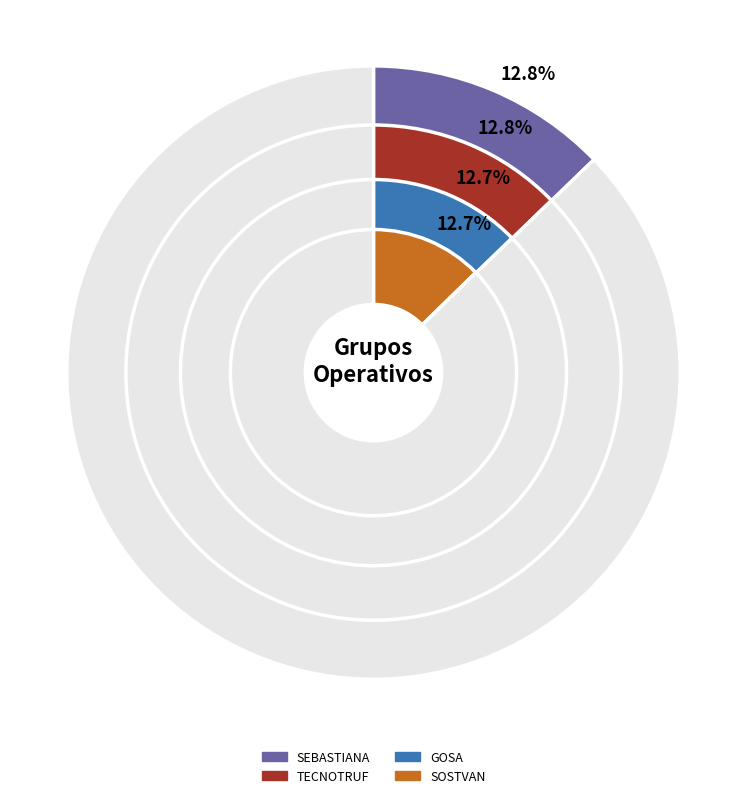

Is it true that SOSTVAN is 18% of the pie?

False